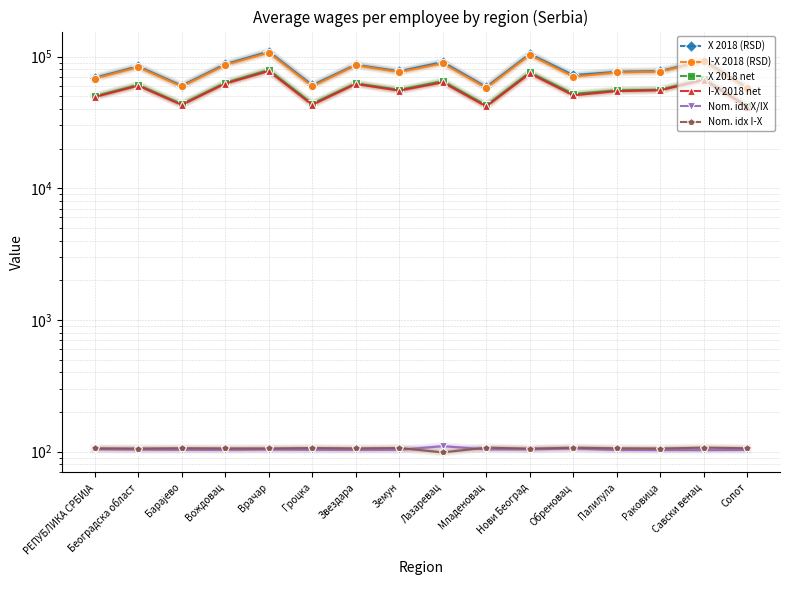

List the series in order of their peak value, lowest first.

Nom. idx I-X, Nom. idx X/IX, I-X 2018 net, X 2018 net, I-X 2018 (RSD), X 2018 (RSD)